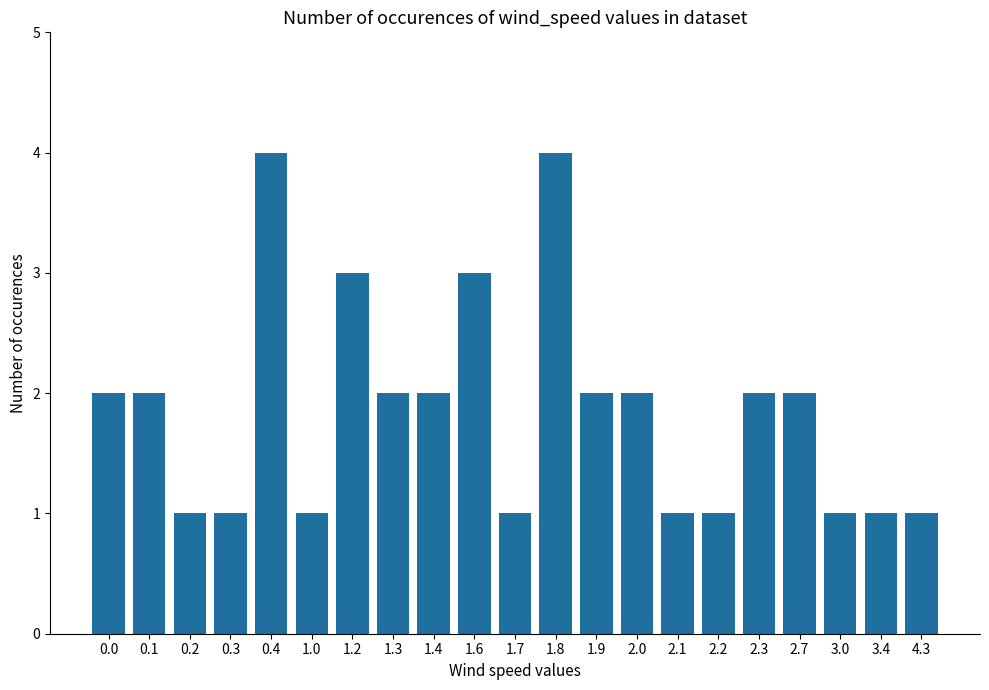

How many distinct data groups are displayed?

1